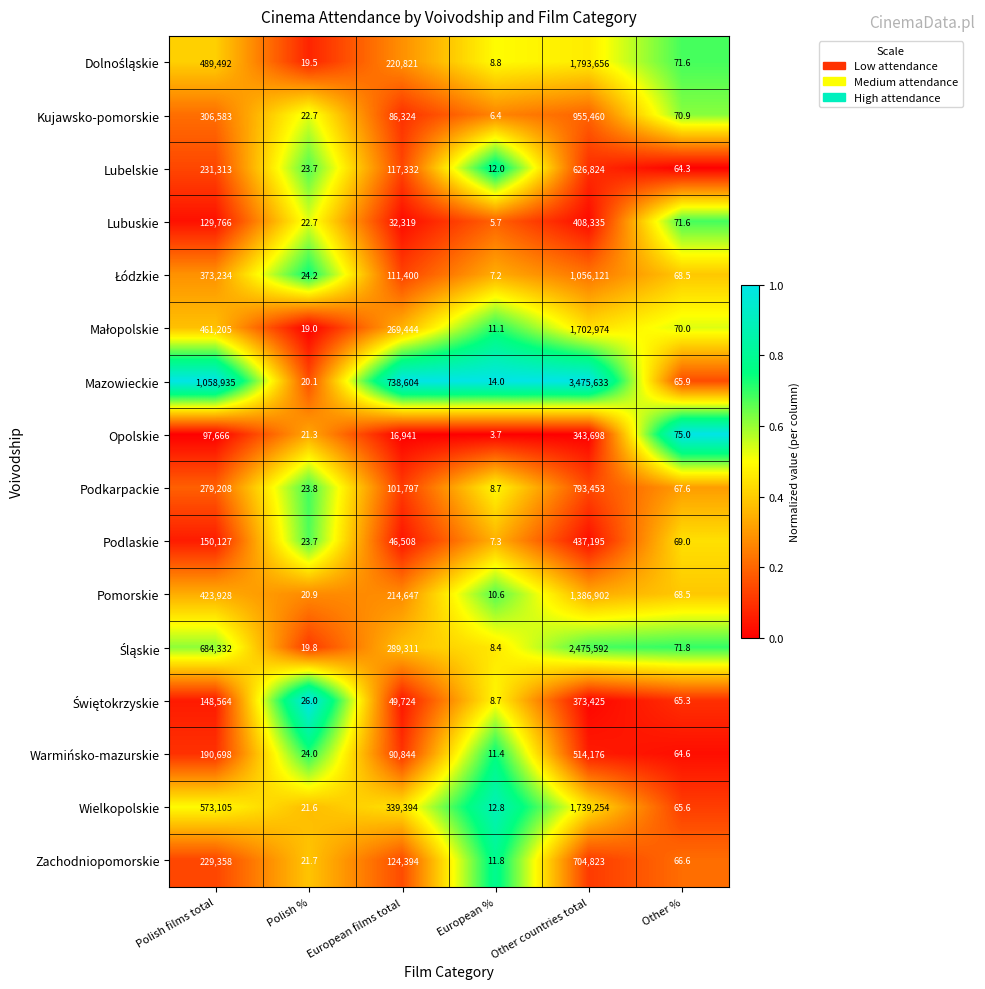

Which series has the largest total across all categories?

Mazowieckie